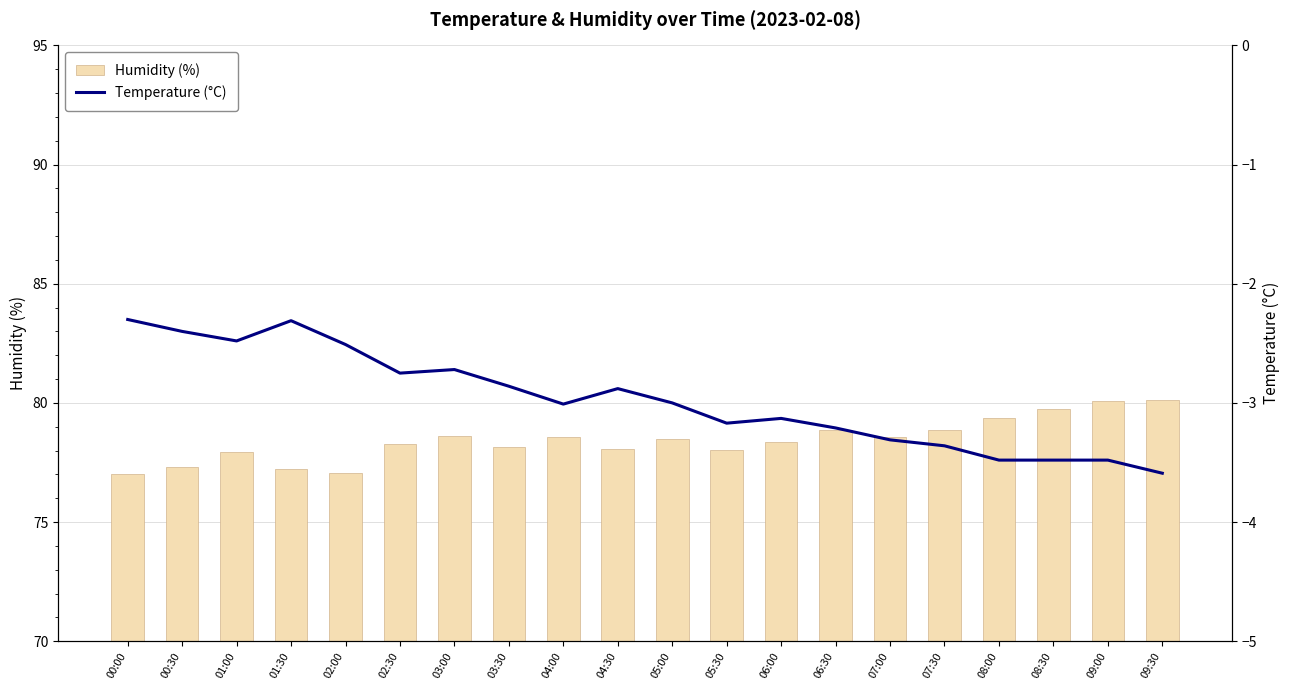

Rank the series by their maximum value, from highest to lowest.

Humidity (%), Temperature (°C)